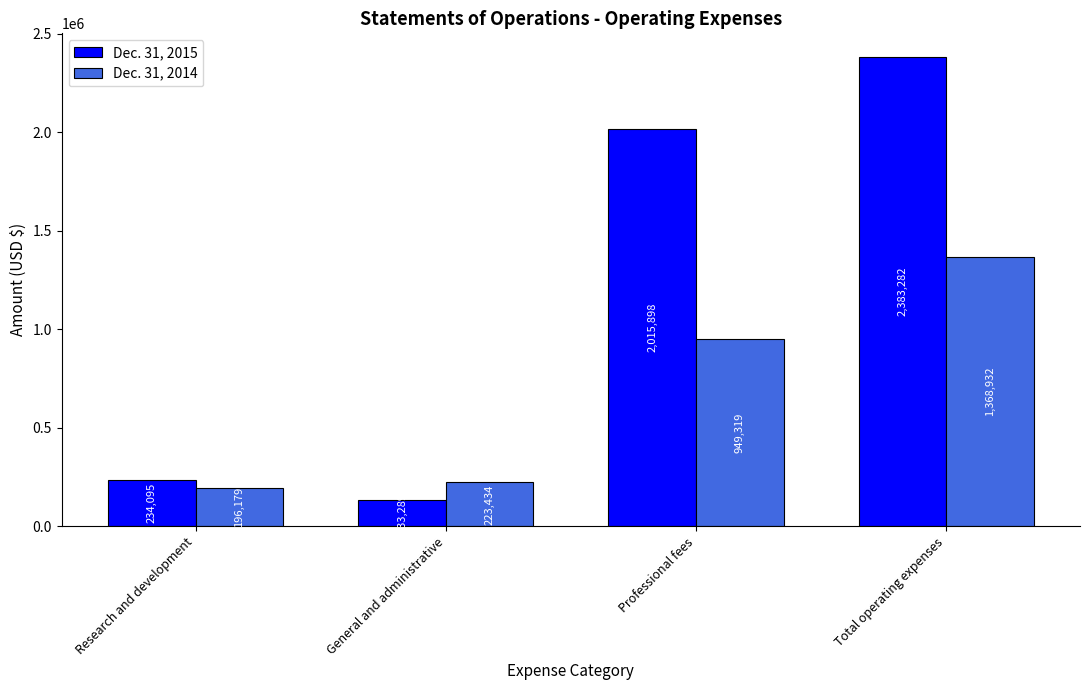

What position from the left is General and administrative?

2